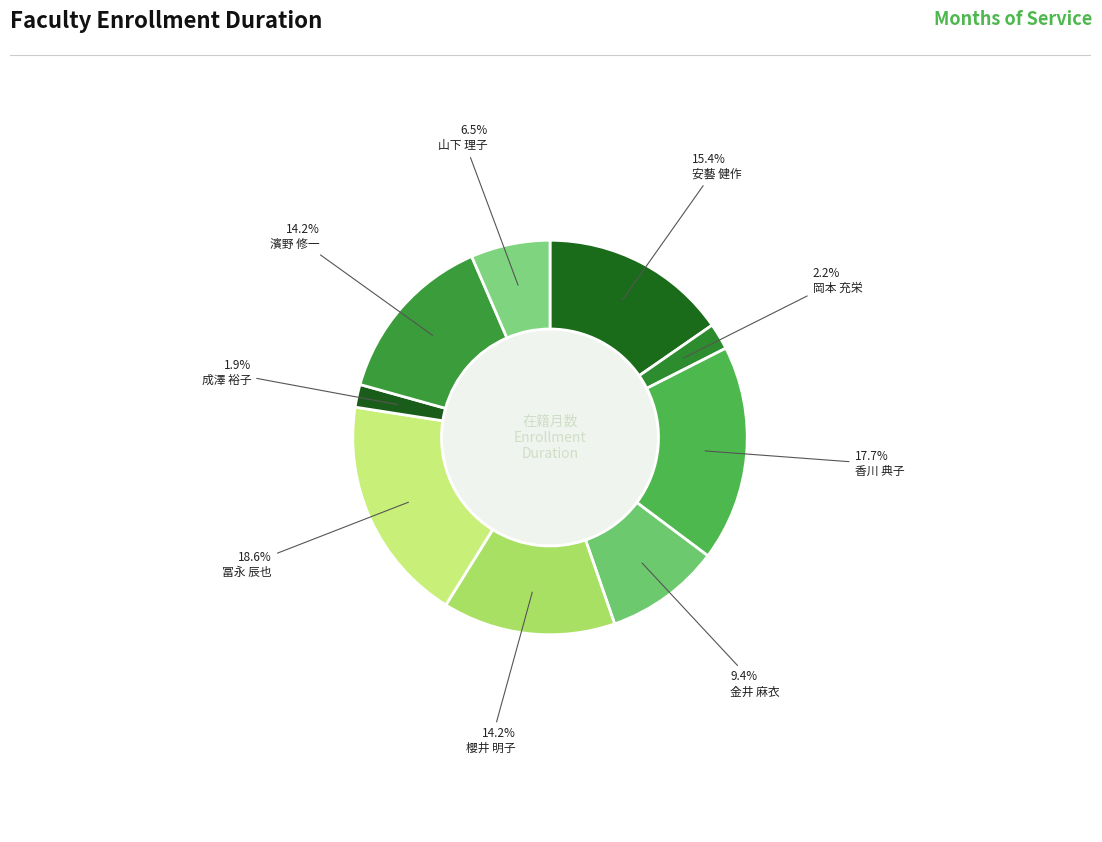

How many slices are in this pie chart?

9